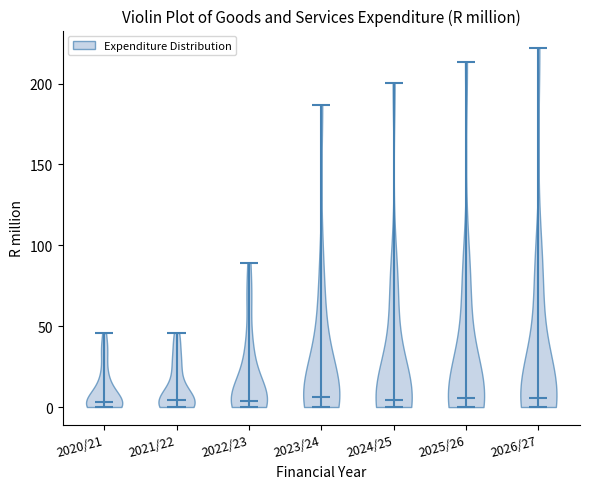

What is the lowest point the violin for 2026/27 reaches on the y-axis? The values are not printed on the chart, so give them approximately, as read against the axis.

0